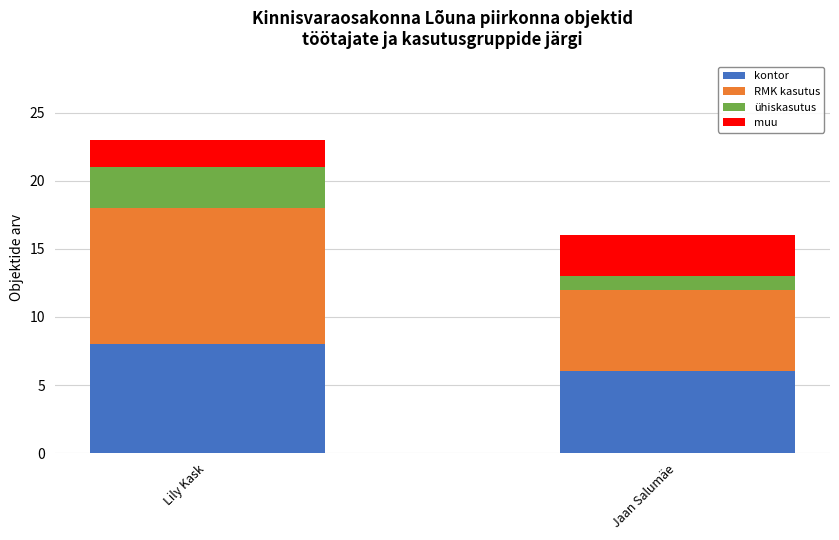

The value of kontor at Jaan Salumäe is 10. True or false?

False